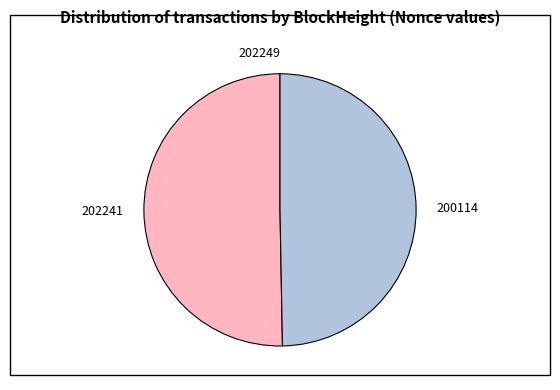

Which slice is the largest?

202241